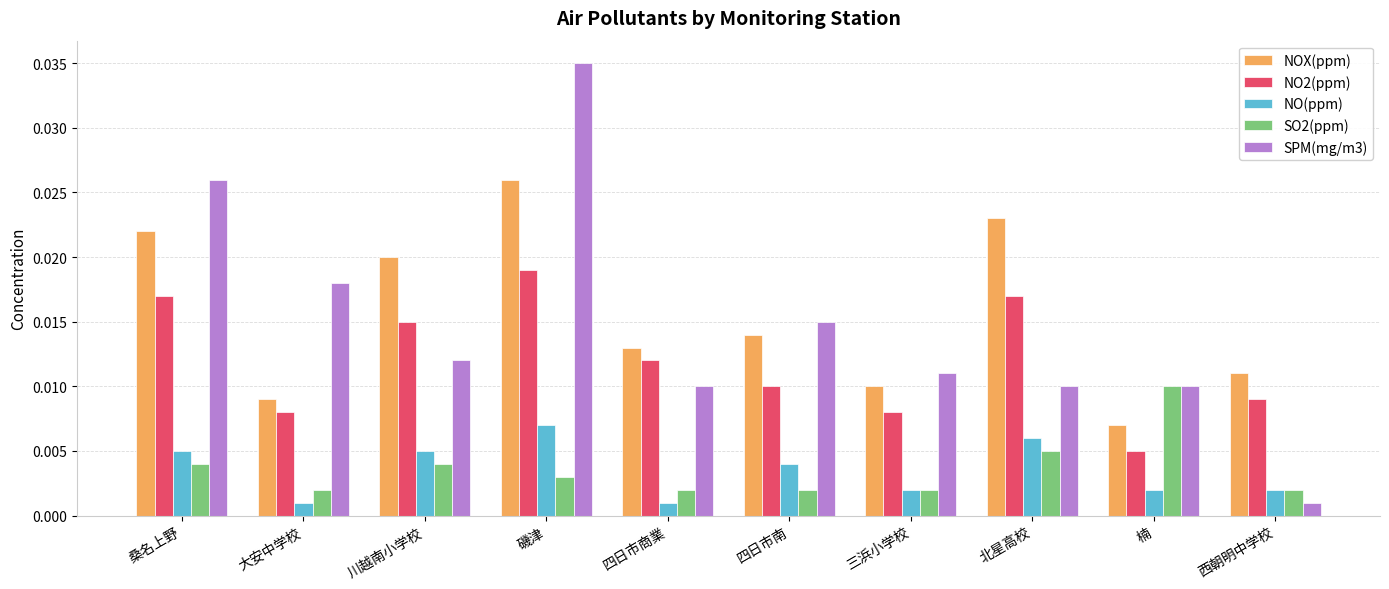

Between 桑名上野 and 楠, which series saw the biggest shift?

SPM(mg/m3)